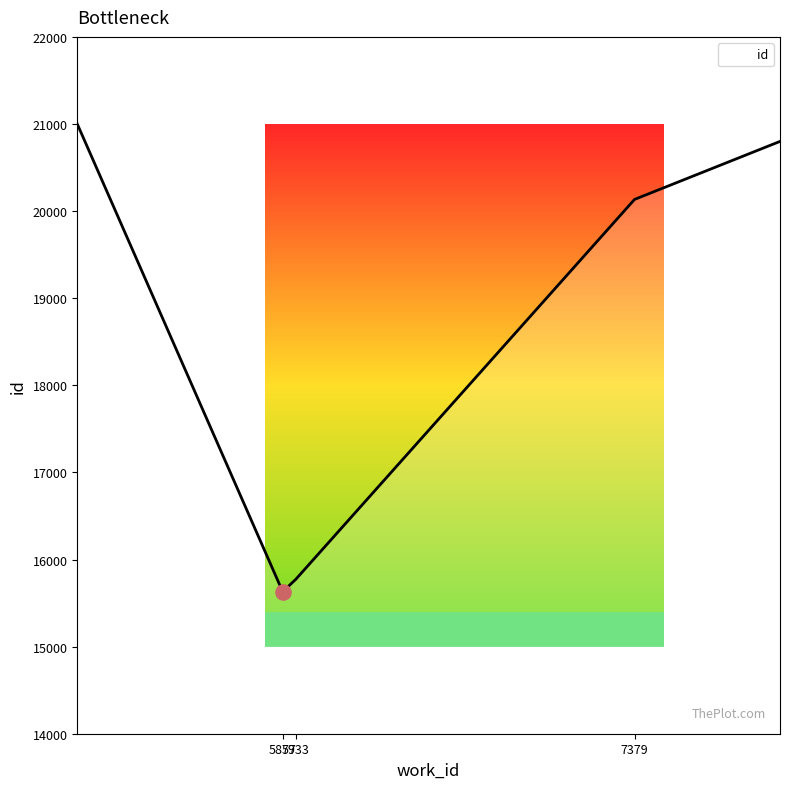

What is the minimum value shown in the chart?

15630